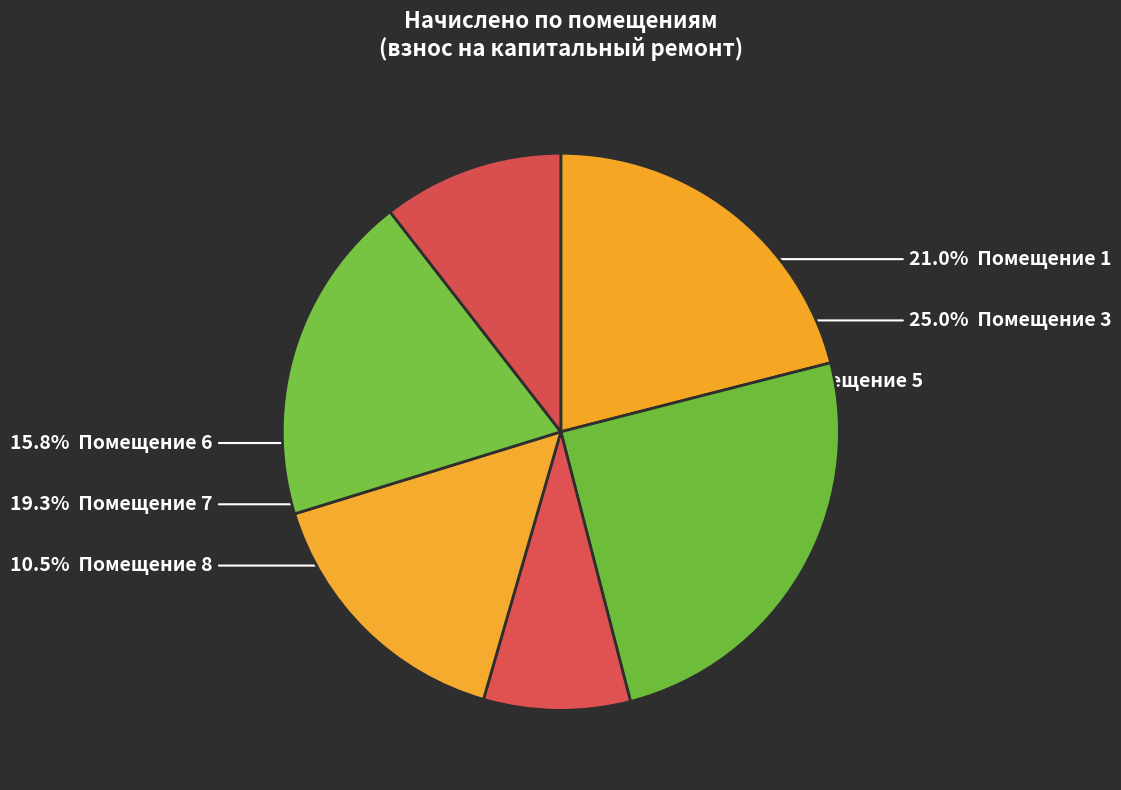

Is there a majority slice in this chart?

No